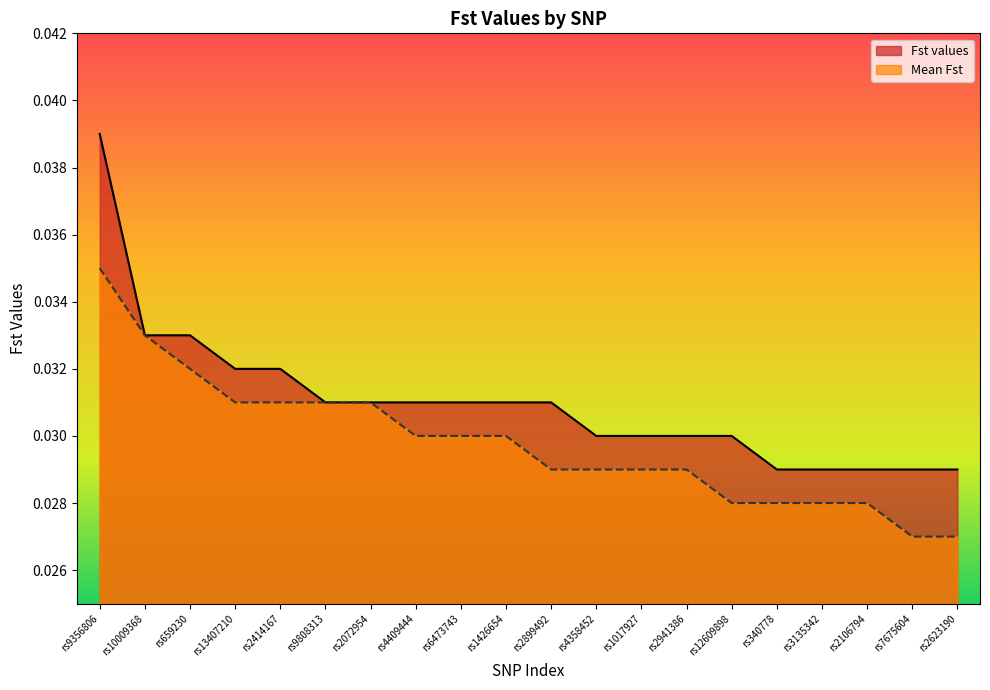

Reading left to right, list all the values displayed in this chart.

Fst values: rs9356806=0.0	rs10009368=0.0	rs659230=0.0	rs13407210=0.0	rs2414167=0.0	rs9808313=0.0	rs2072954=0.0	rs4409444=0.0	rs6473743=0.0	rs1426654=0.0	rs2899492=0.0	rs4358452=0.0	rs1017927=0.0	rs2941386=0.0	rs12609898=0.0	rs340778=0.0	rs3135342=0.0	rs2106794=0.0	rs7675604=0.0	rs2623190=0.0
Mean Fst: rs9356806=0.0	rs10009368=0.0	rs659230=0.0	rs13407210=0.0	rs2414167=0.0	rs9808313=0.0	rs2072954=0.0	rs4409444=0.0	rs6473743=0.0	rs1426654=0.0	rs2899492=0.0	rs4358452=0.0	rs1017927=0.0	rs2941386=0.0	rs12609898=0.0	rs340778=0.0	rs3135342=0.0	rs2106794=0.0	rs7675604=0.0	rs2623190=0.0